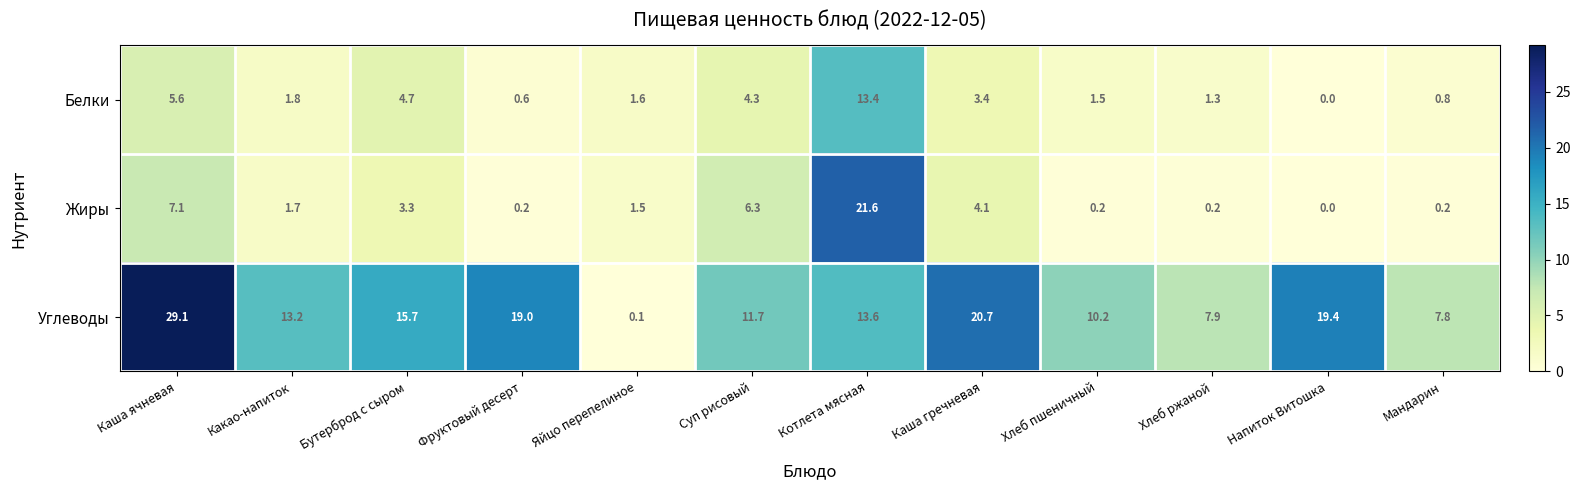

Which category has the lowest value across all series?

Напиток Витошка